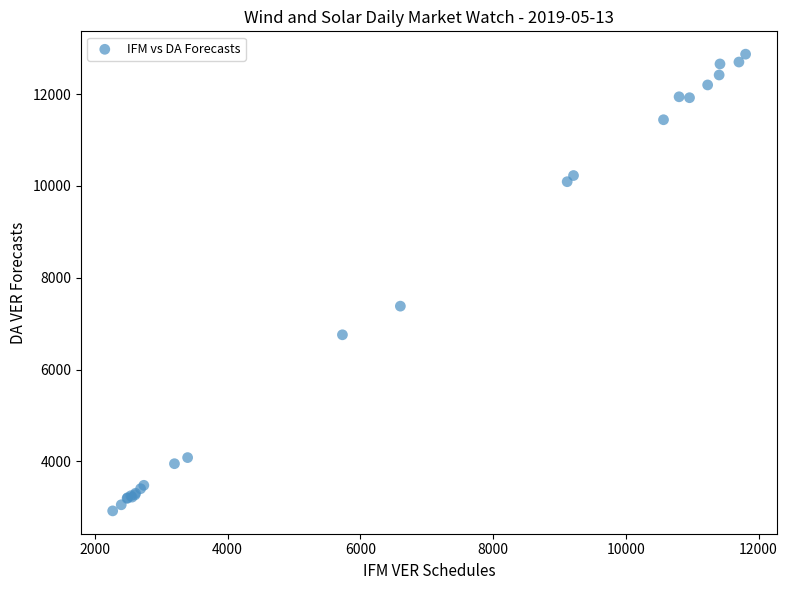

What Y value in the scatter plot is closest to 7896?

7381.7